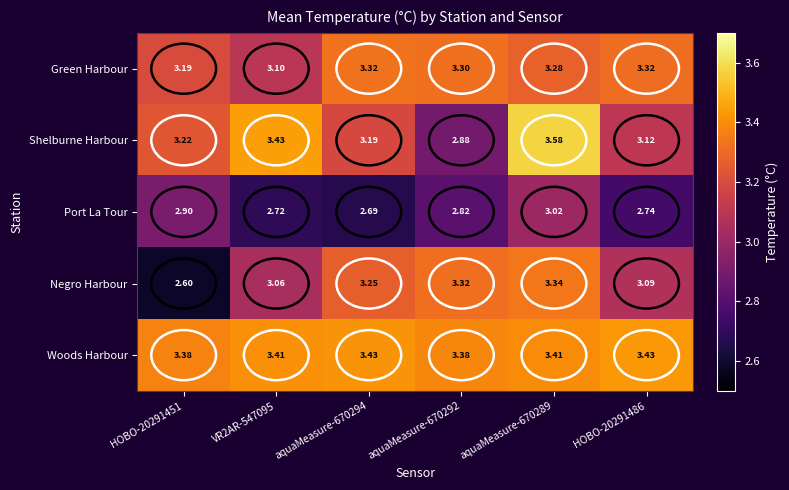

Count the number of categories in the chart.

6